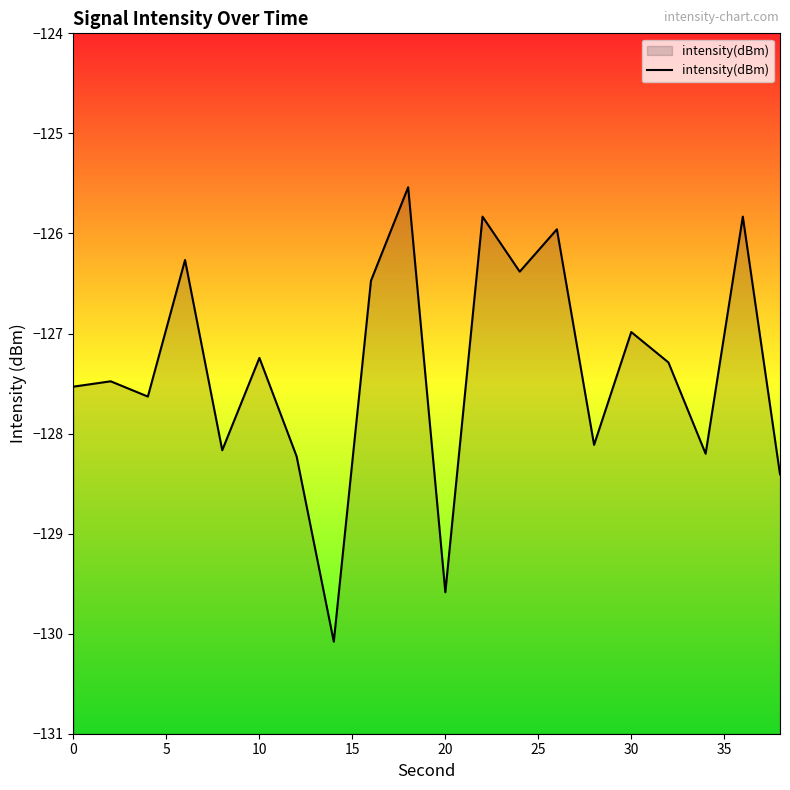

What is the maximum value shown in the chart?

-125.5